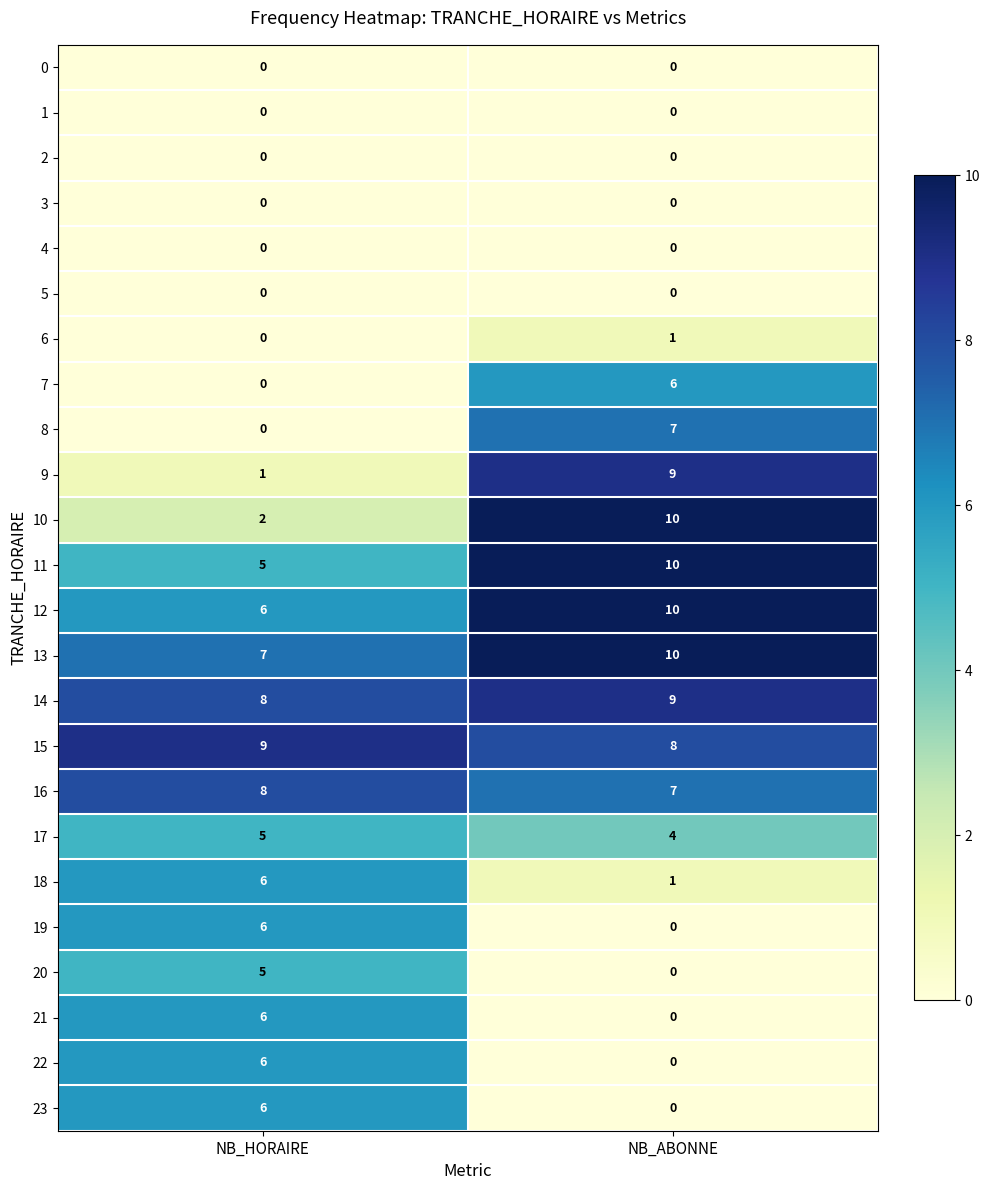

At which category does the chart reach its peak across all series?

NB_ABONNE